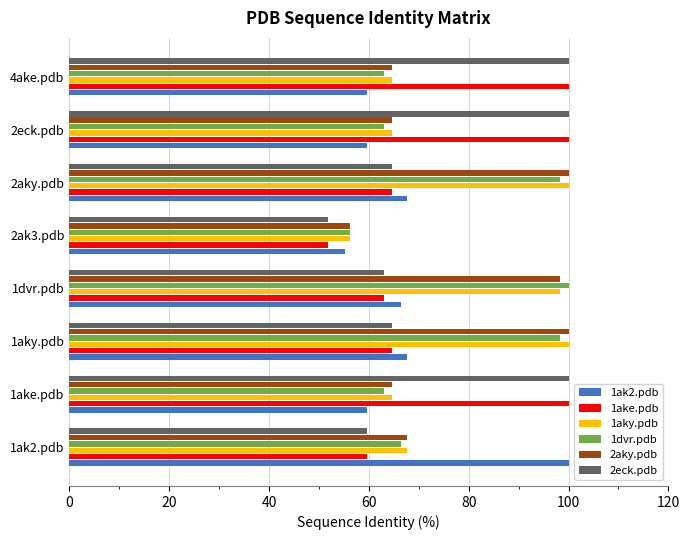

What is the difference between the maximum and minimum values in the 2aky.pdb series?

43.8